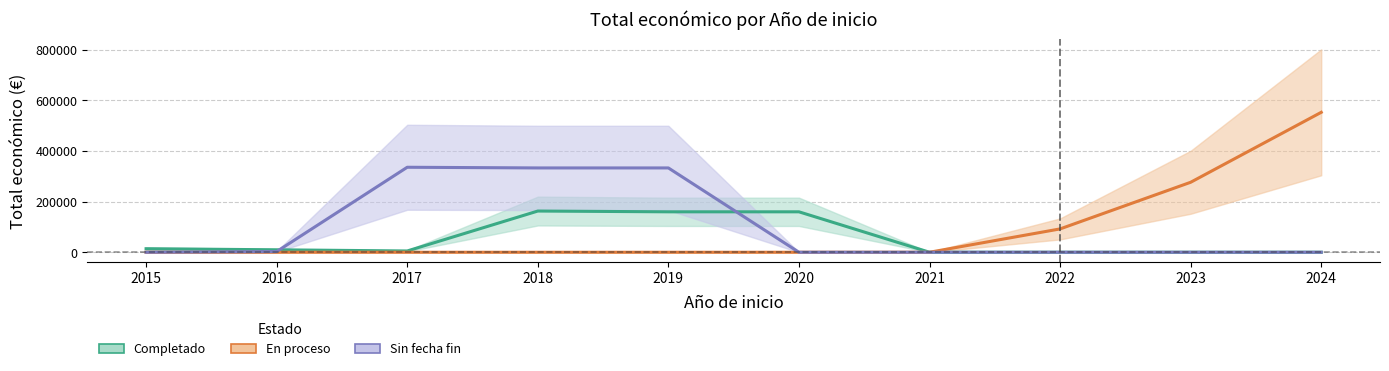

True or false: Sin fecha fin has more than 1 interior local peaks.

False